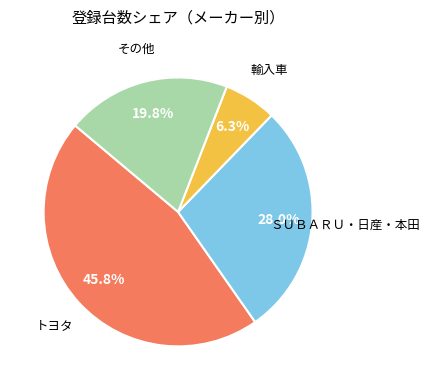

Does any single category account for the majority?

No